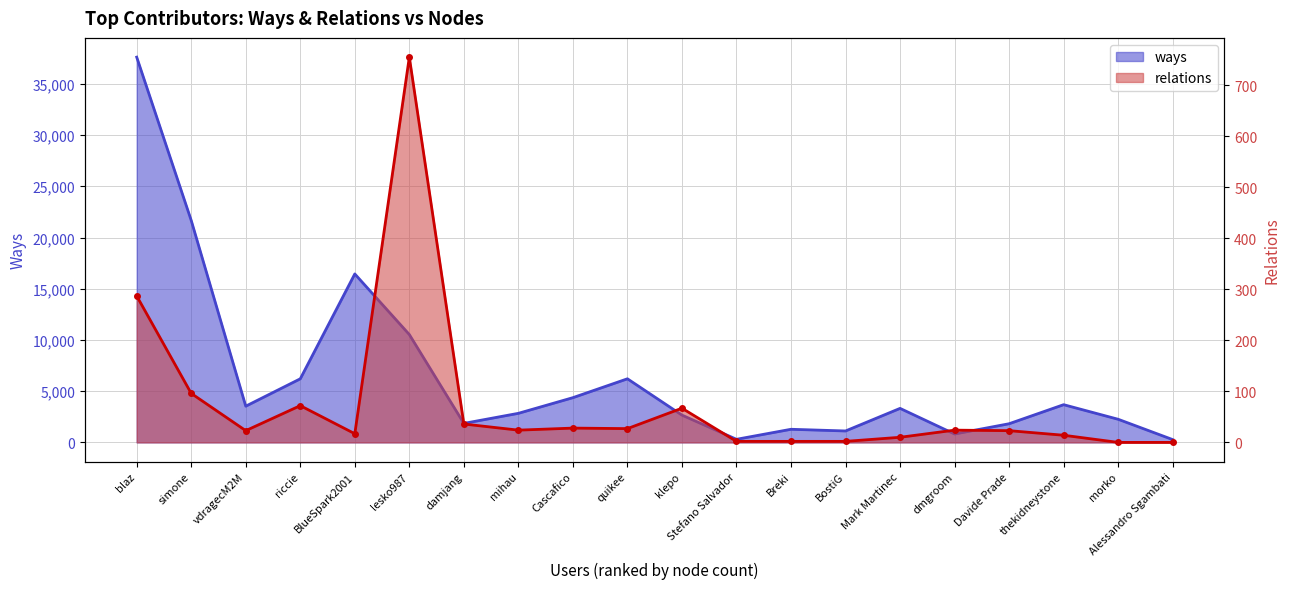

The relations series shows 136 at simone. True or false?

False